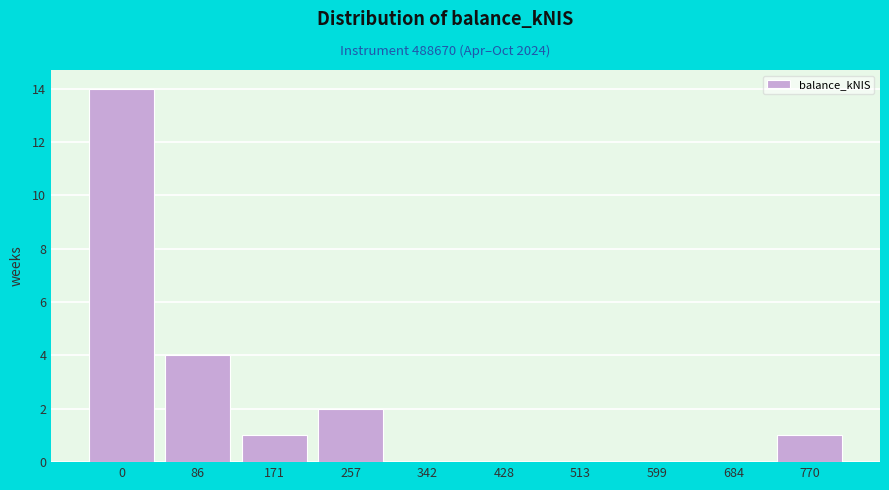

Reading right to left, what are all the values shown in this chart?

770=1	684=0	599=0	513=0	428=0	342=0	257=2	171=1	86=4	0=14